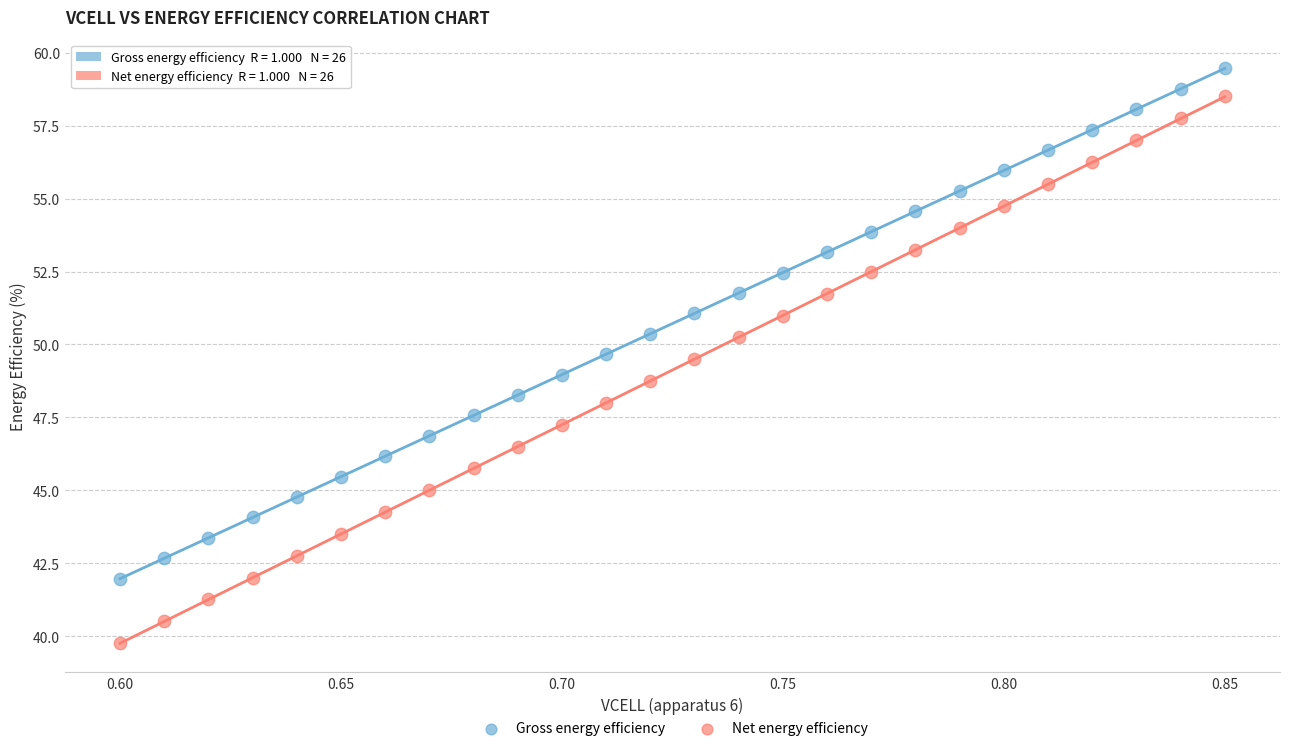

Across all data points, what is the range of Y values (max minus min)?

19.7